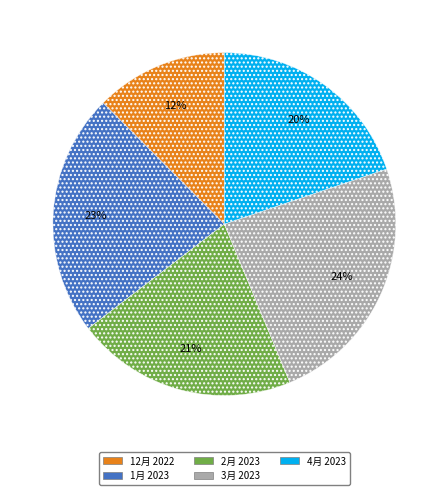

Do 12月 2022 and 3月 2023 together represent more than half of the pie?

No